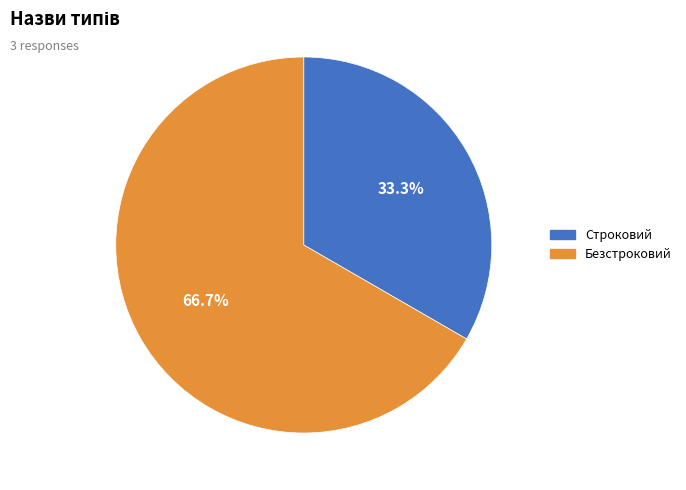

How many slices are in this pie chart?

2